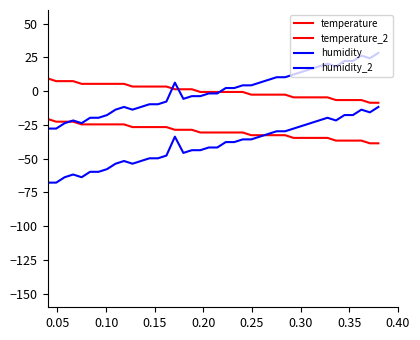

What is the maximum value shown in the chart?

28.3